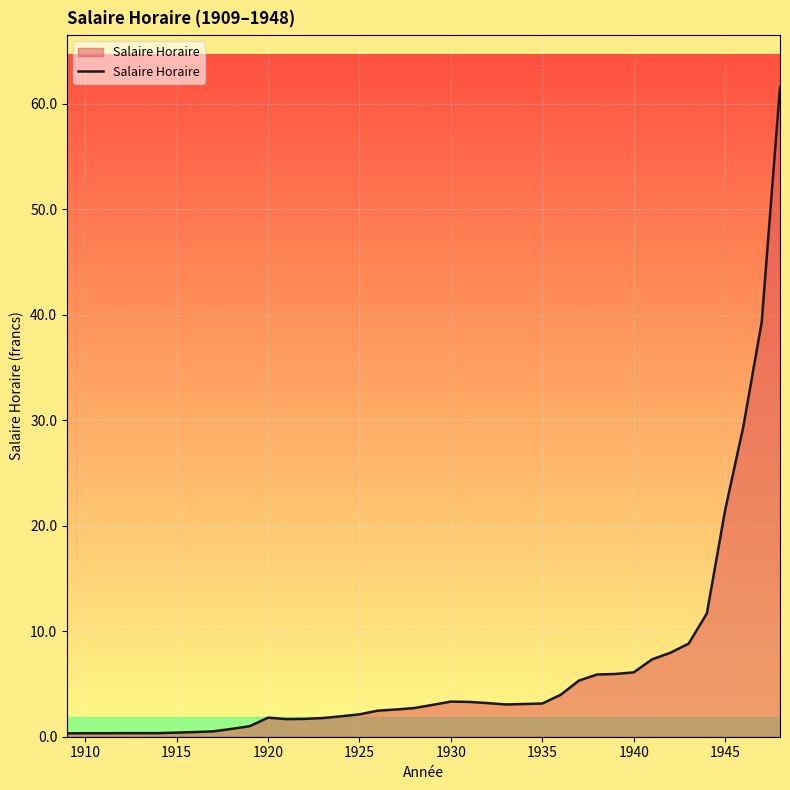

Does the chart have visible grid lines?

Yes